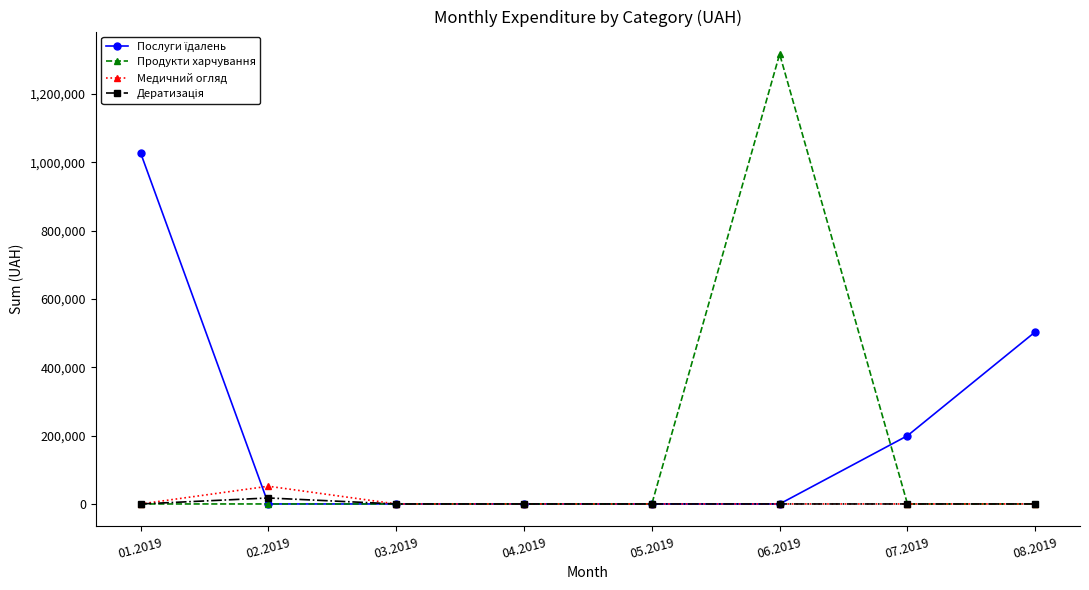

What is the greatest value displayed?

1316890.5